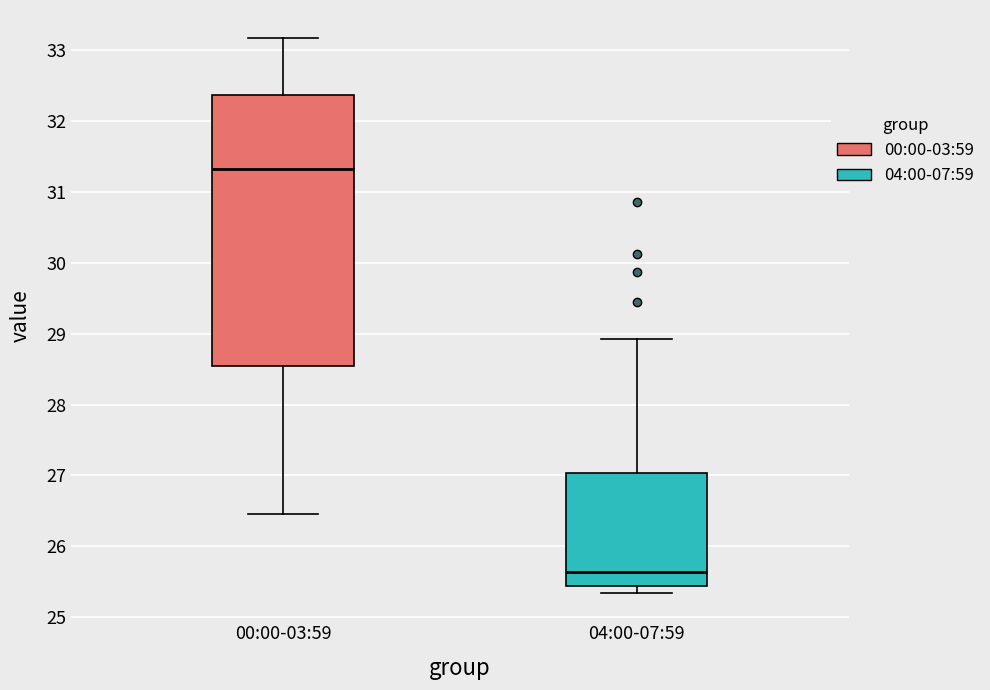

Reading left to right, read every box against the y-axis: the position of its median line, the range the box covers, and the ends of its whiskers. The values are not printed on the chart, so give them approximately, as read against the axis.

00:00-03:59: median 31.3, box 28.5 to 32.4, whiskers 26.5 to 33.2
04:00-07:59: median 25.6, box 25.4 to 27.0, whiskers 25.4 (just below the box's lower edge) to 28.9